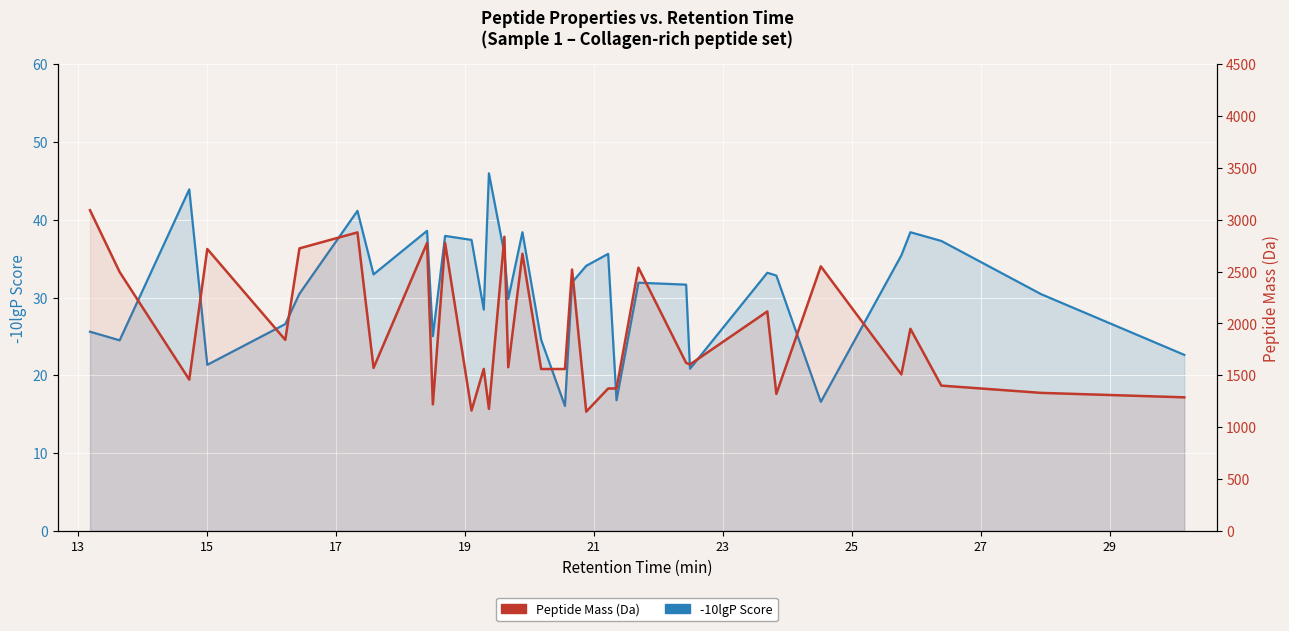

True or false: Peptide Mass (Da) and -10lgP Score intersect in this chart.

False